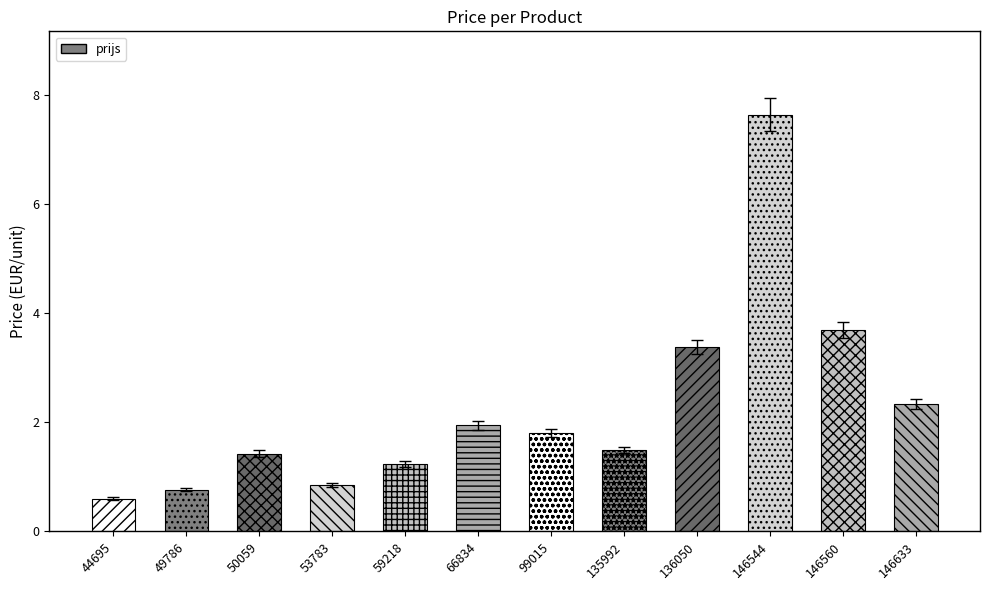

What is the sum of all values?

27.2